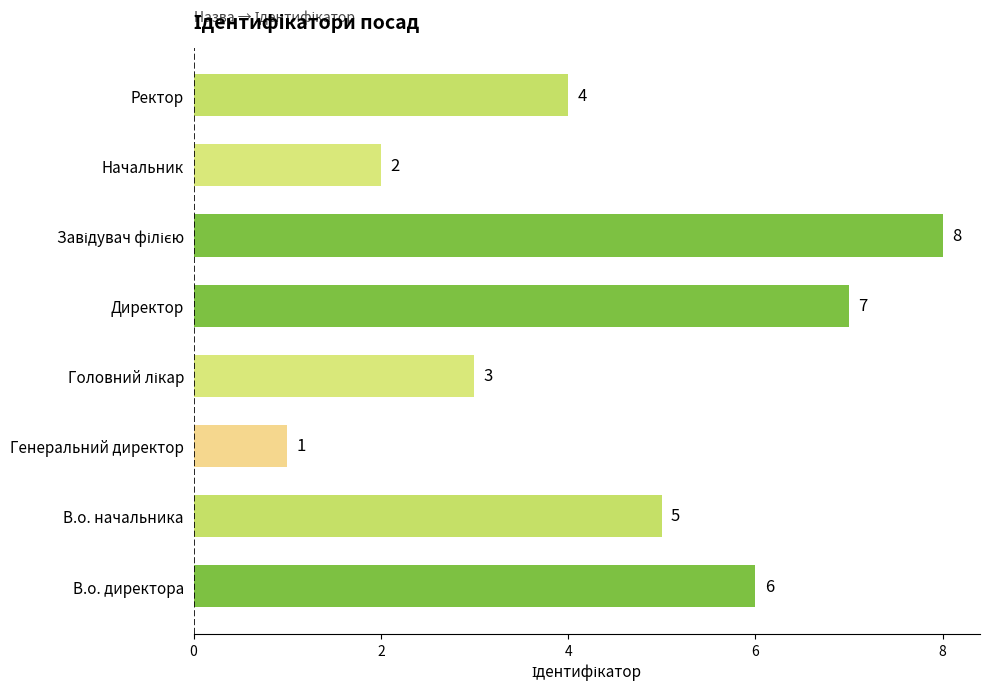

How many values are between 3 and 7?

5